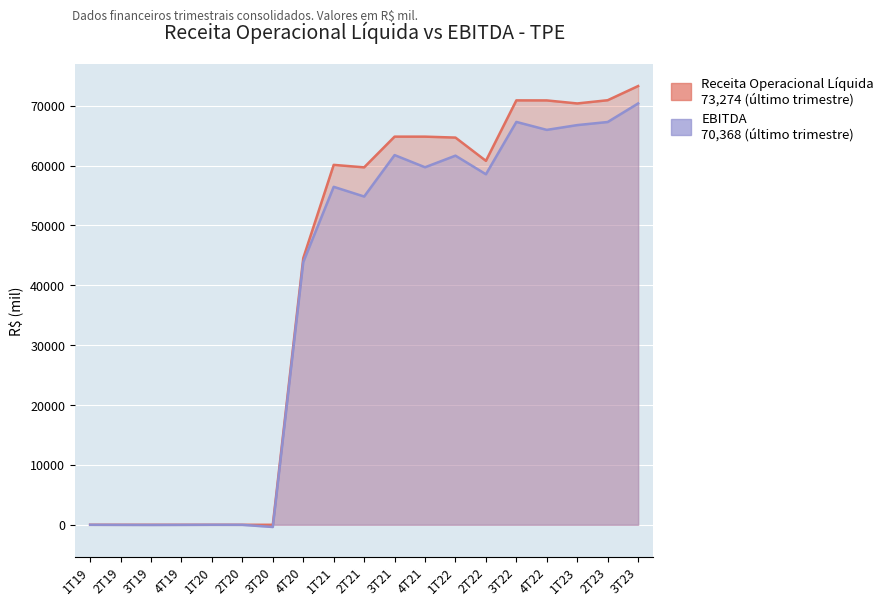

What is the highest value of the Receita Operacional Líquida series?

73274